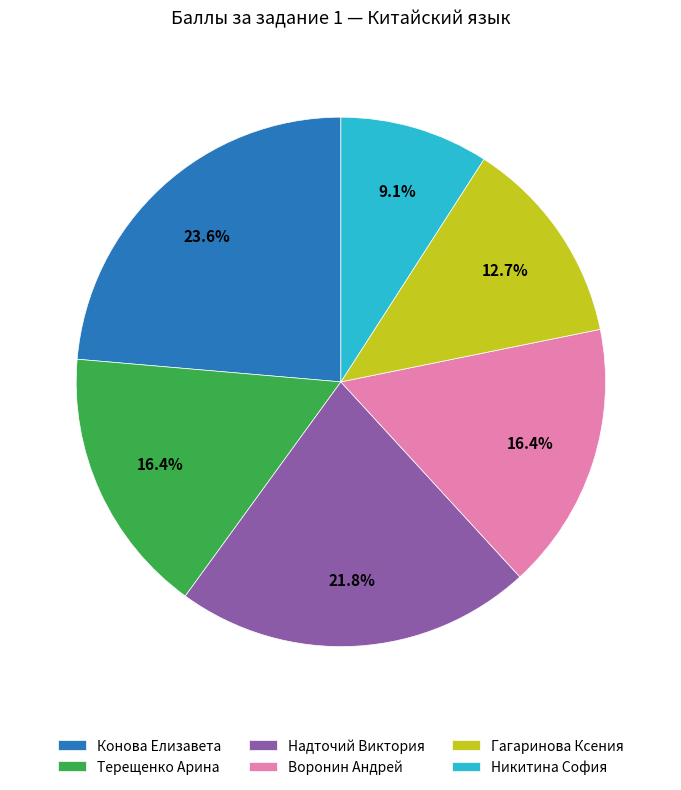

How many slices are in this pie chart?

6